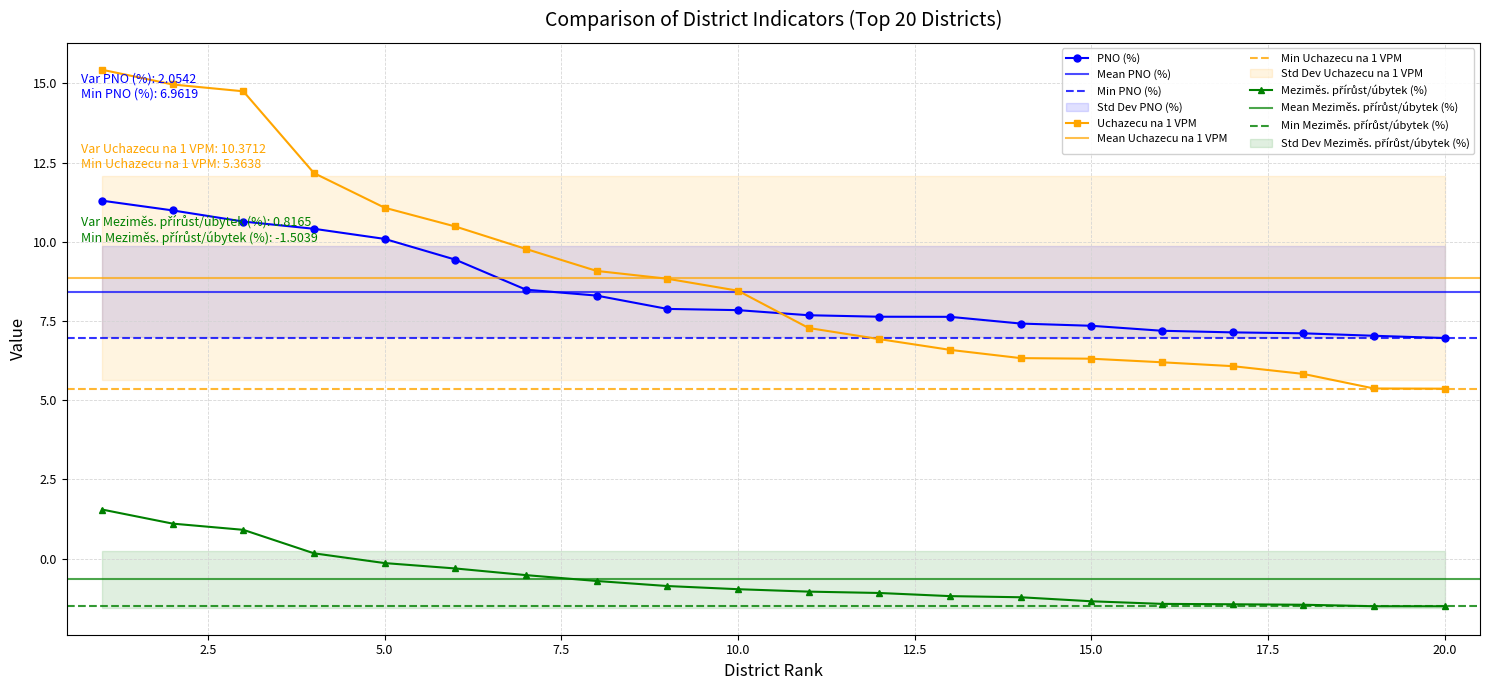

What is the spread (max minus min) of values at 16?

8.6